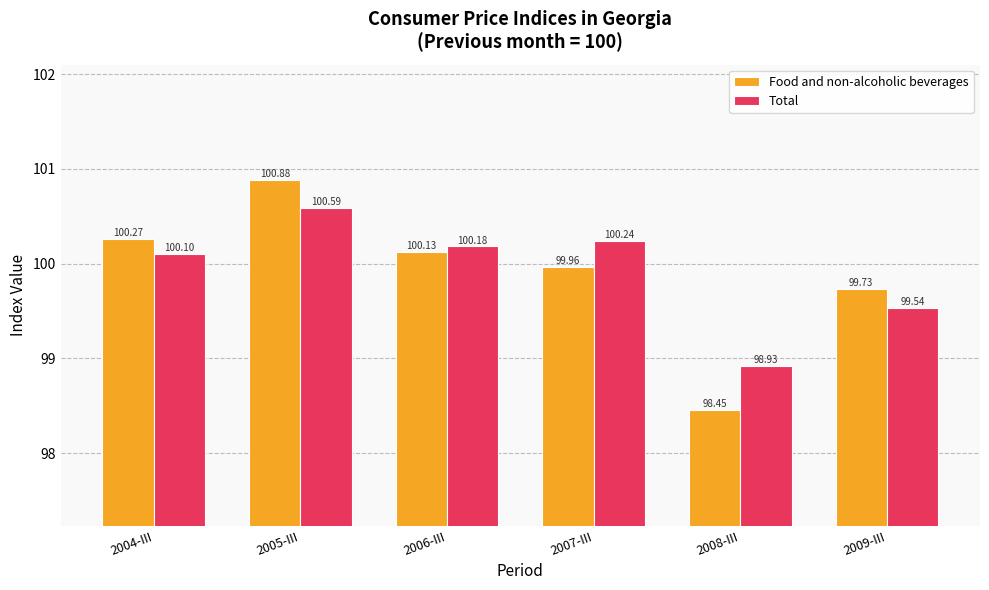

What is the lowest value of the Food and non-alcoholic beverages series?

98.5